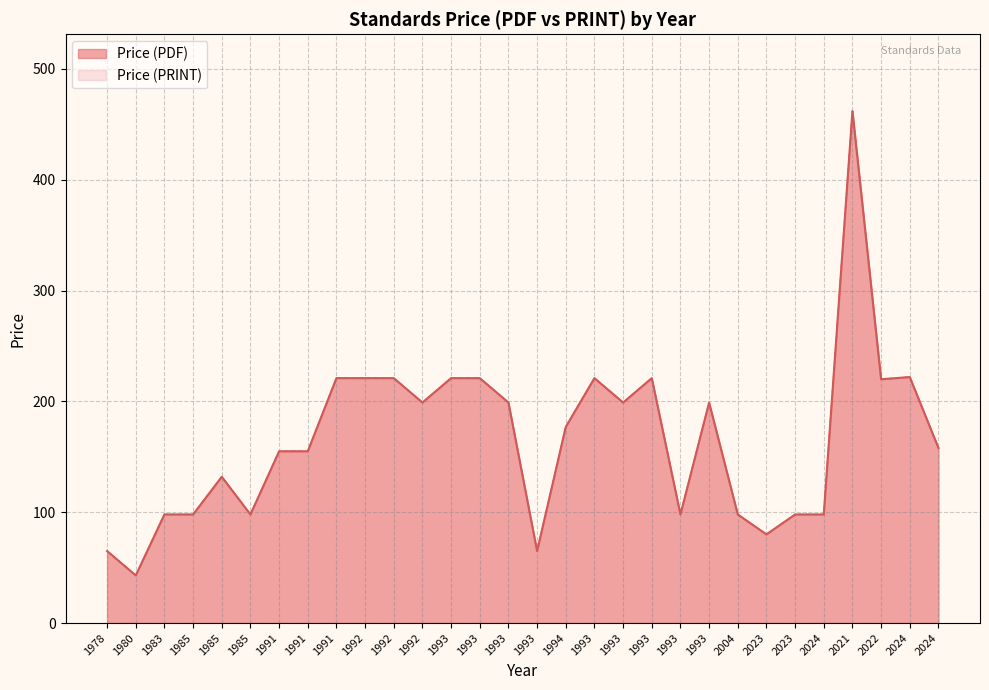

List the series in order of their peak value, highest first.

Price (PDF), Price (PRINT)